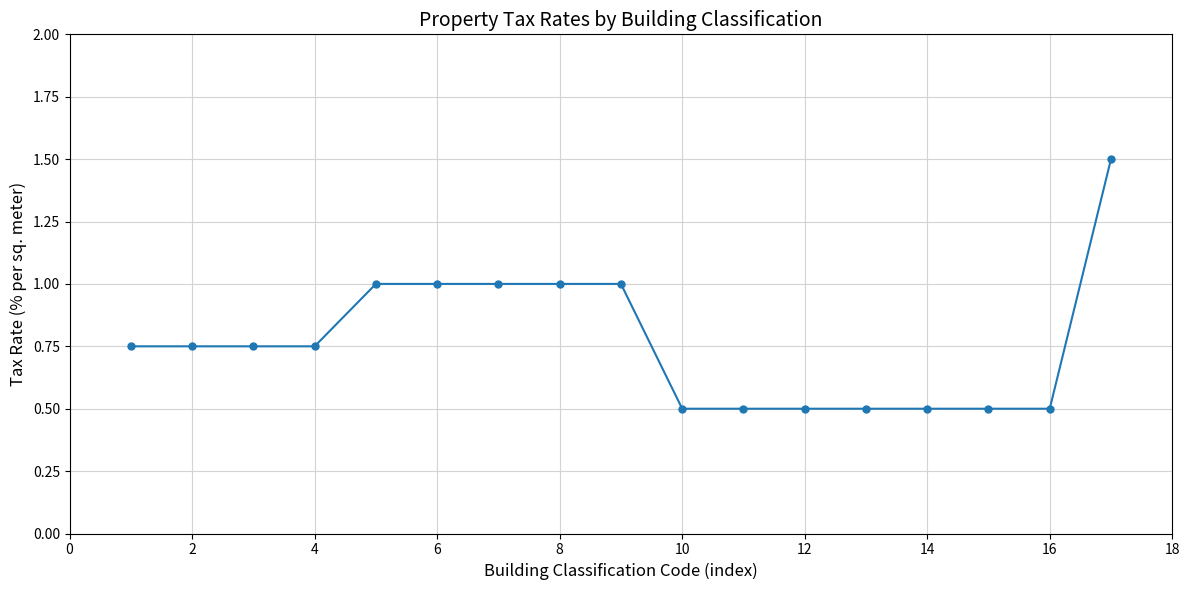

What is the greatest value displayed?

1.5